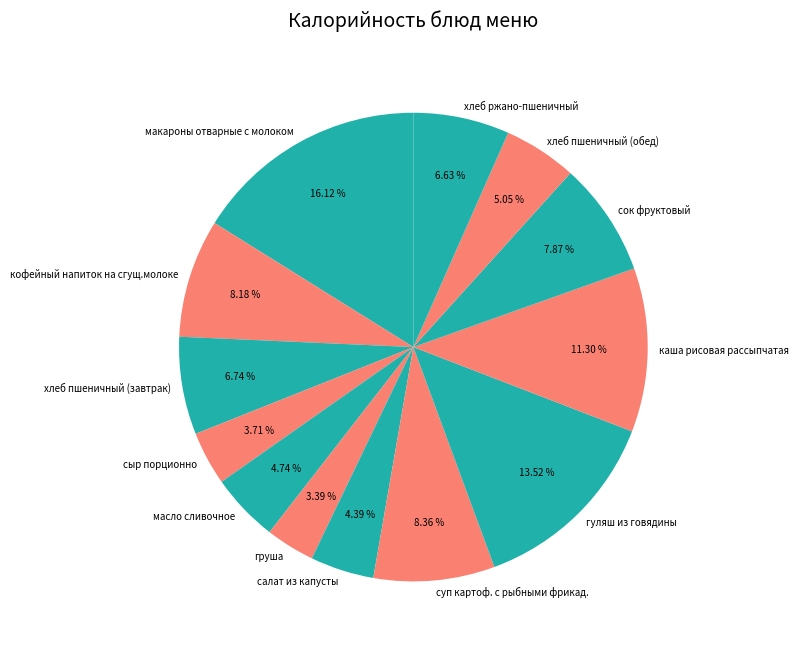

Approximately how many times larger is the value at кофейный напиток на сгущ.молоке compared to каша рисовая рассыпчатая?

0.7